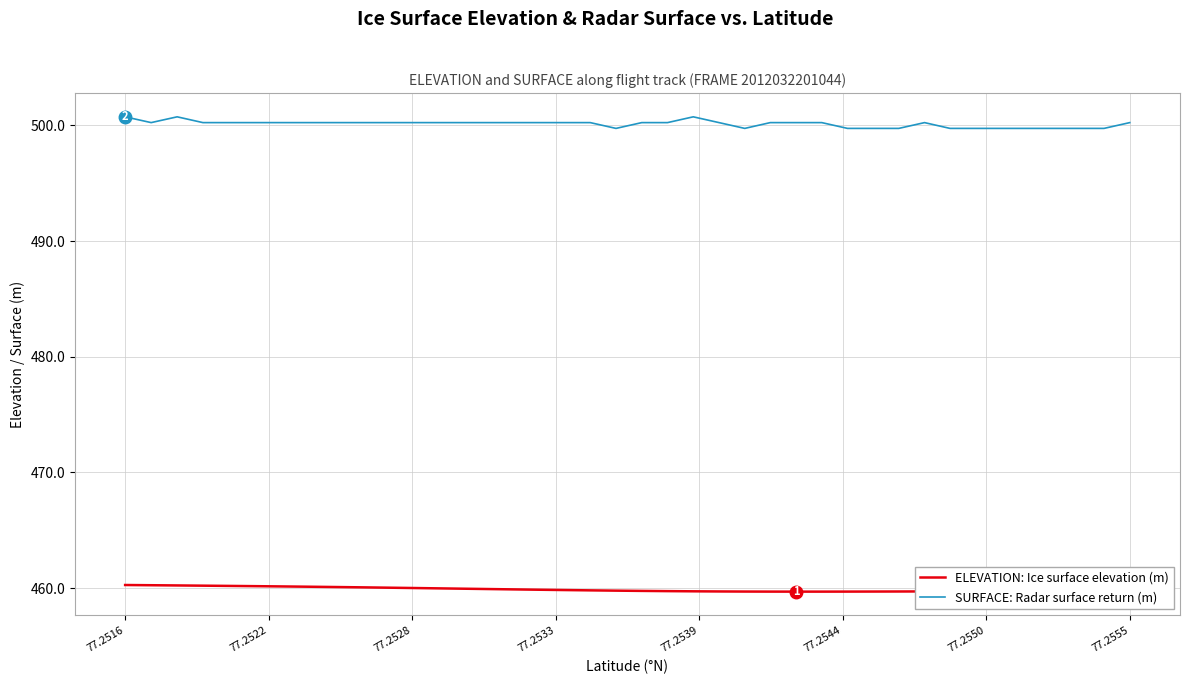

Rank the series by their average value, from lowest to highest.

ELEVATION: Ice surface elevation (m), SURFACE: Radar surface return (m)